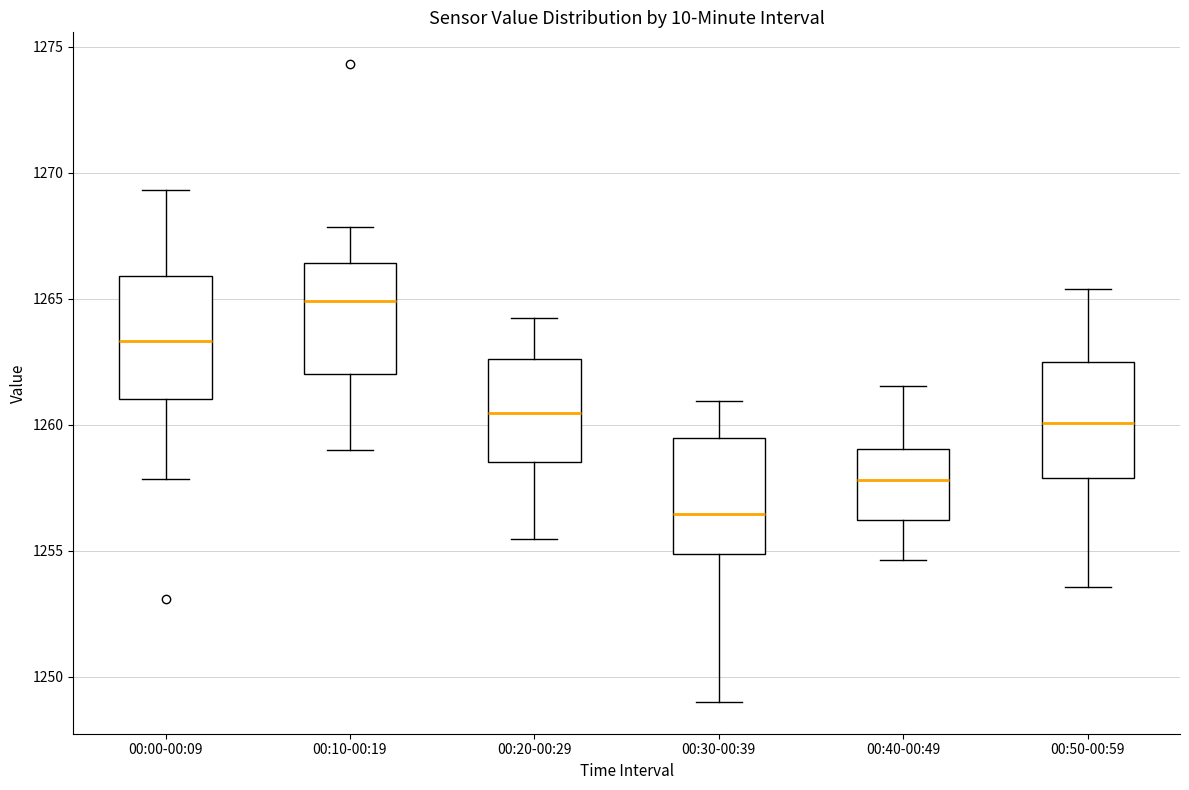

Reading left to right, transcribe this box plot: for each box, give where its median line is, the range the box spans, and where its two whiskers end, as read against the y-axis. The values are not printed on the chart, so give them approximately, as read against the axis.

00:00-00:09: median 1263.5, box 1261.0 to 1266.0, whiskers 1258.0 to 1269.5
00:10-00:19: median 1265.0, box 1262.0 to 1266.5, whiskers 1259.0 to 1268.0
00:20-00:29: median 1260.5, box 1258.5 to 1262.5, whiskers 1255.5 to 1264.0
00:30-00:39: median 1256.5, box 1255.0 to 1259.5, whiskers 1249.0 to 1261.0
00:40-00:49: median 1258.0, box 1256.0 to 1259.0, whiskers 1254.5 to 1261.5
00:50-00:59: median 1260.0, box 1258.0 to 1262.5, whiskers 1253.5 to 1265.5